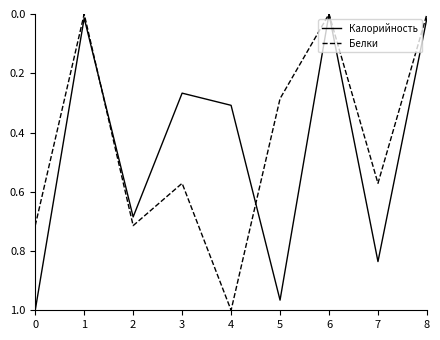

How many interior local peaks does the Калорийность series have?

3